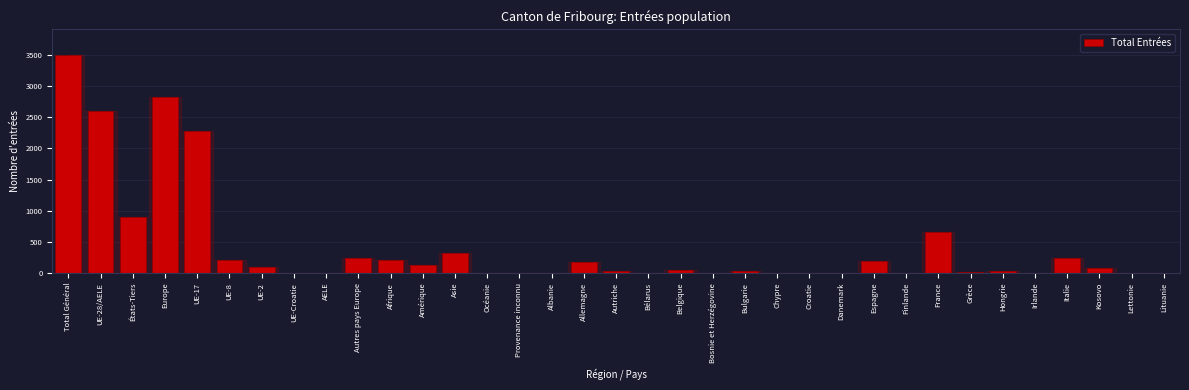

True or false: the data shows 1060 at France.

False